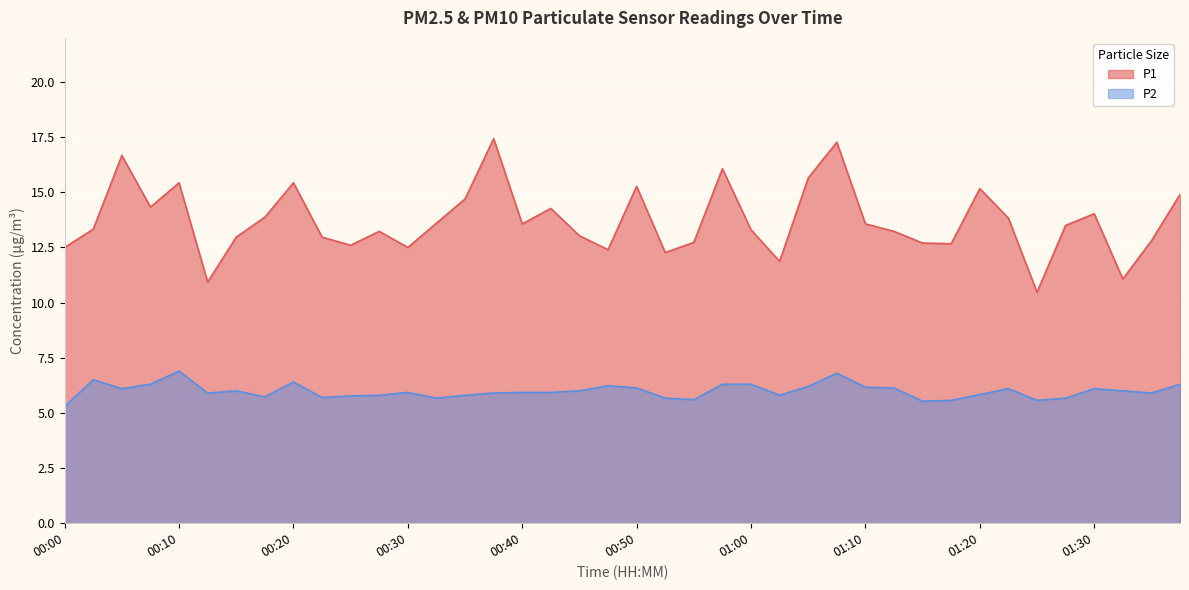

True or false: P2 and P1 intersect in this chart.

False